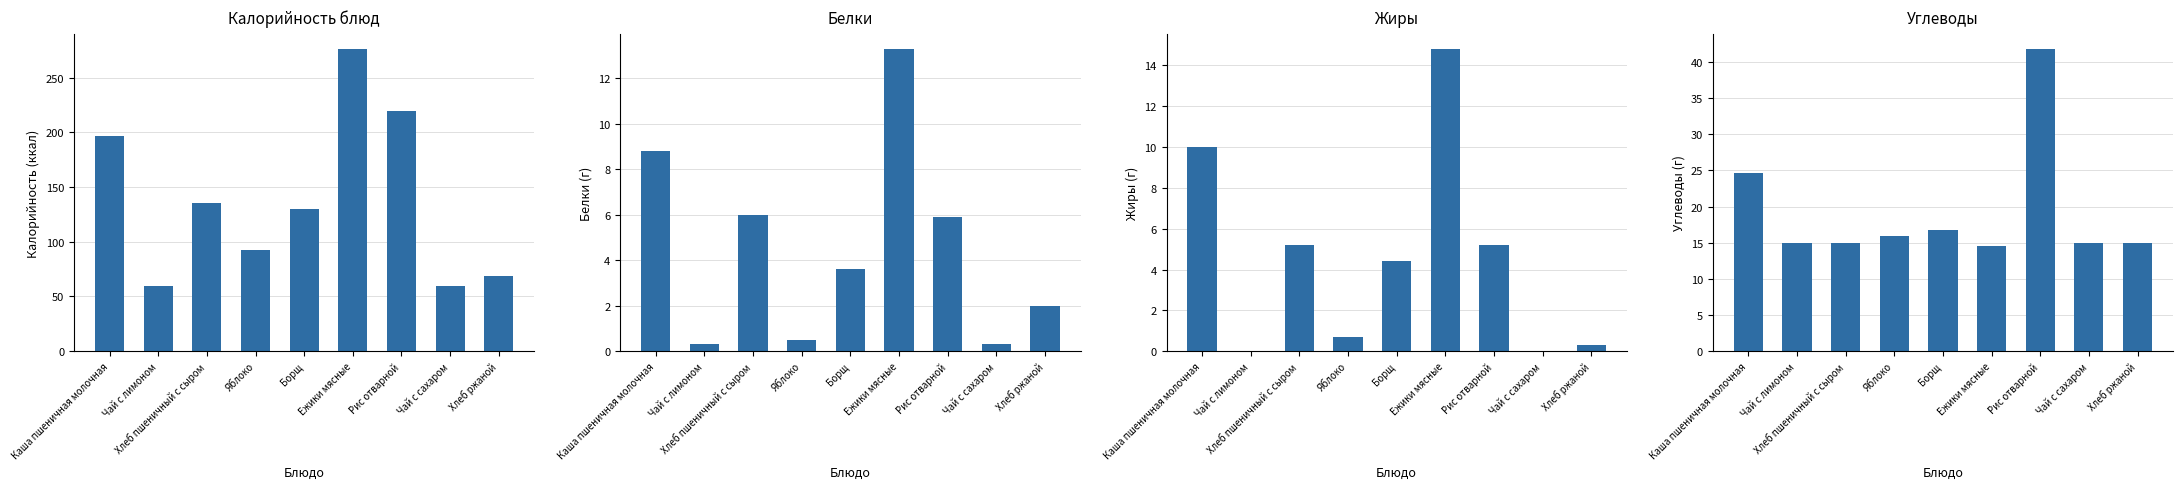

What is the label of the 5th bar from the left?

Борщ